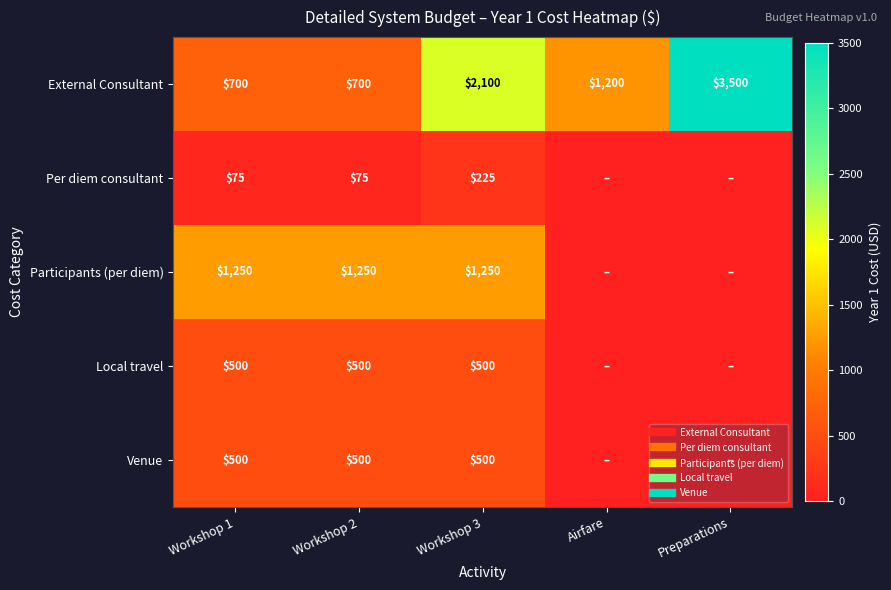

Between Workshop 1 and Airfare, which is larger?

Airfare